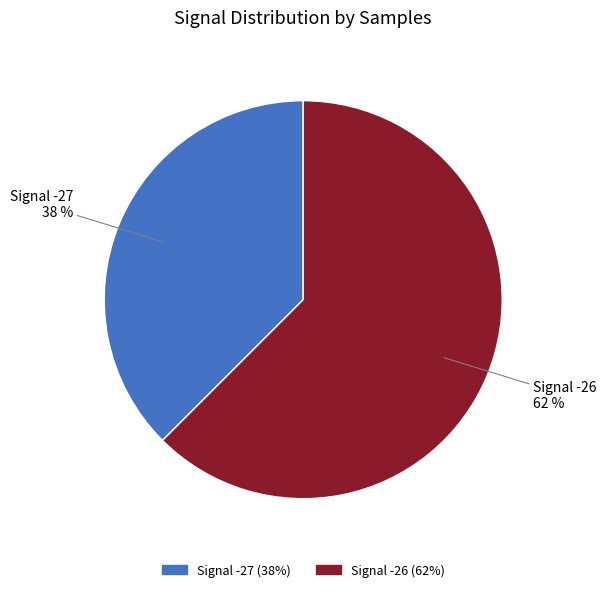

To the nearest percent, what is the combined percentage of Signal -26 and Signal -27?

100%